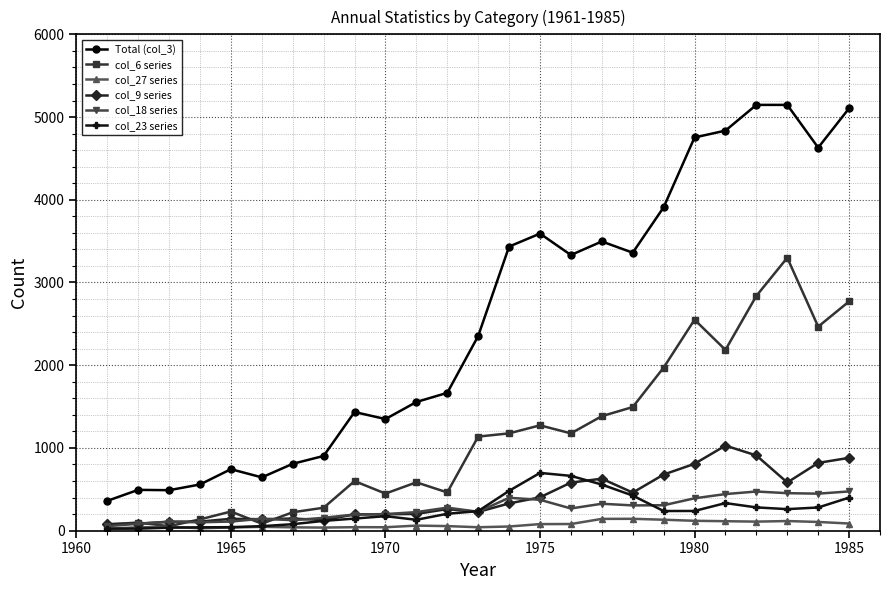

How many lines are shown in the chart?

6